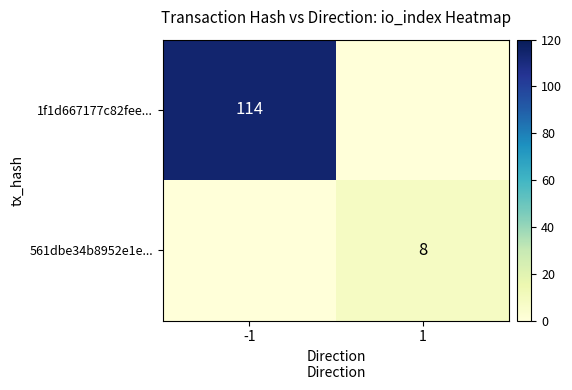

Is it true that 1f1d667177c82fee... equals 171 at -1?

False